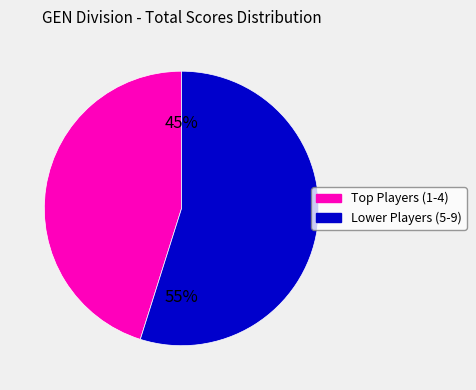

To the nearest percent, what is the average slice percentage?

50%